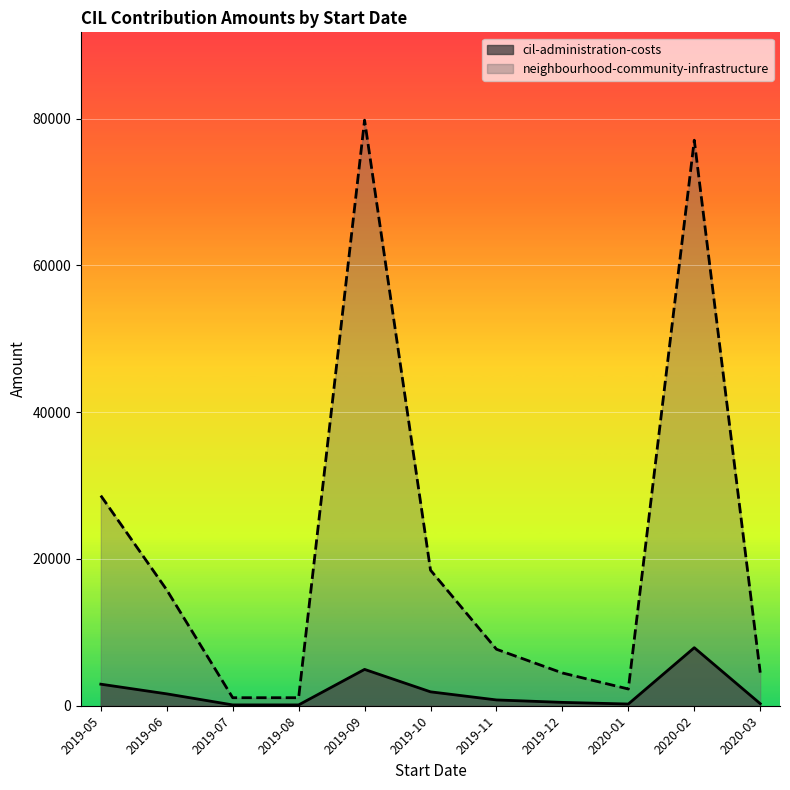

What is the difference between the maximum and minimum values in the neighbourhood-community-infrastructure series?

78707.7